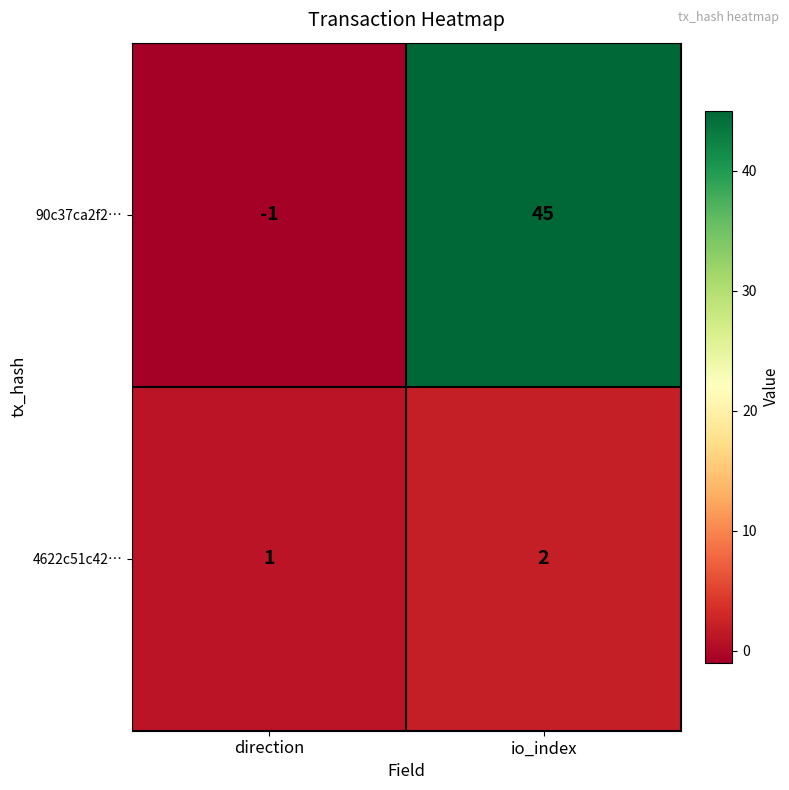

At which category is the sum across all series the highest?

io_index